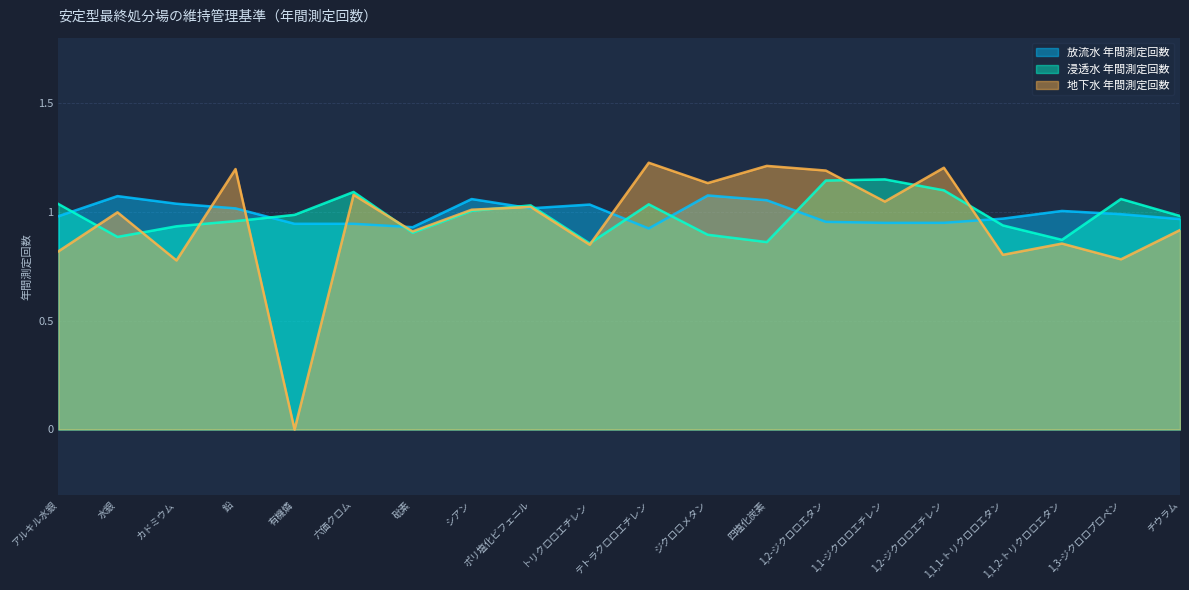

True or false: 放流水 年間測定回数 has more than 1 interior local peaks.

True